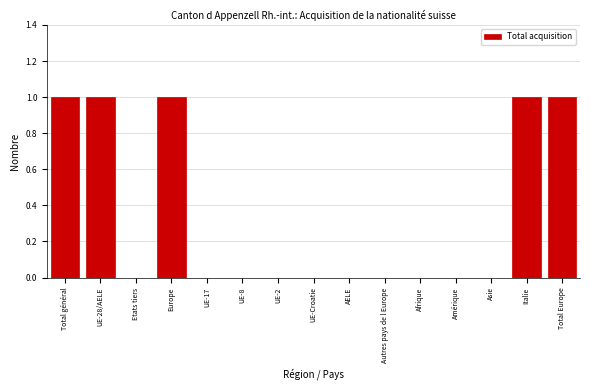

Reading left to right, what are all the values shown in this chart?

Total général=1	UE-28/AELE=1	Etats tiers=0	Europe=1	UE-17=0	UE-8=0	UE-2=0	UE-Croatie=0	AELE=0	Autres pays de l Europe=0	Afrique=0	Amérique=0	Asie=0	Italie=1	Total Europe=1